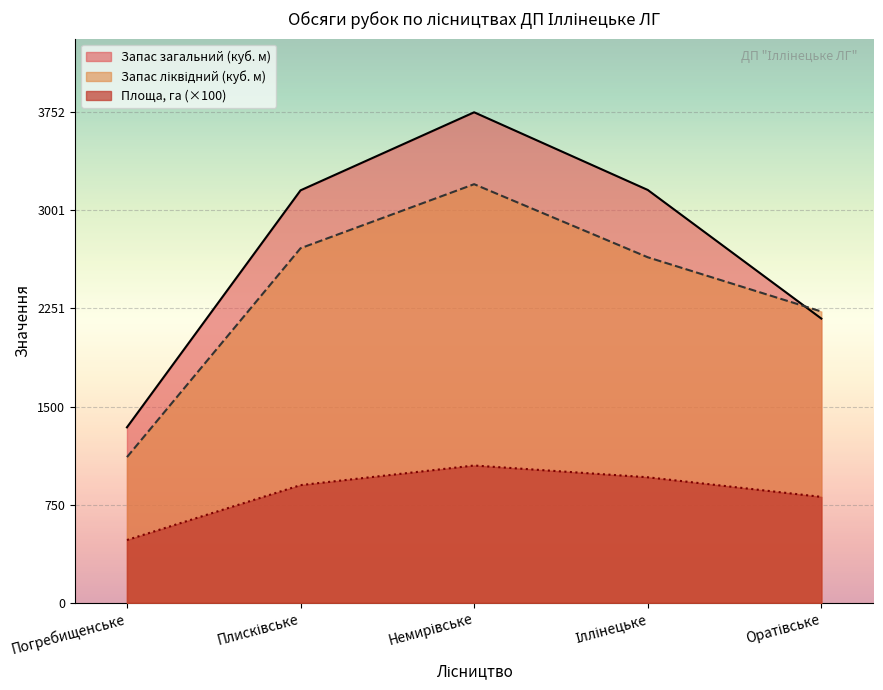

True or false: Площа, га and Запас ліквідний intersect in this chart.

False